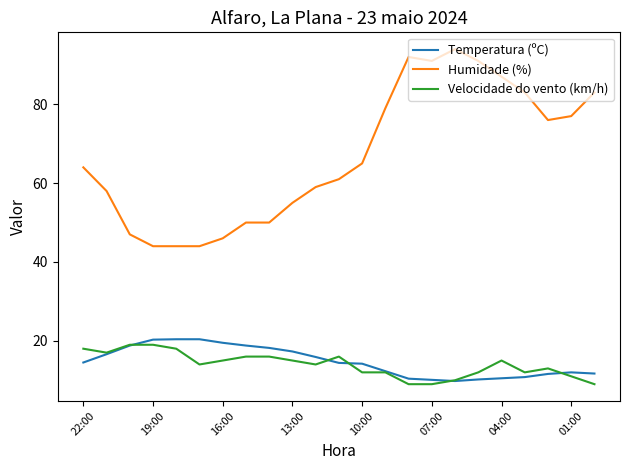

Which series has the largest total across all categories?

Humidade (%)